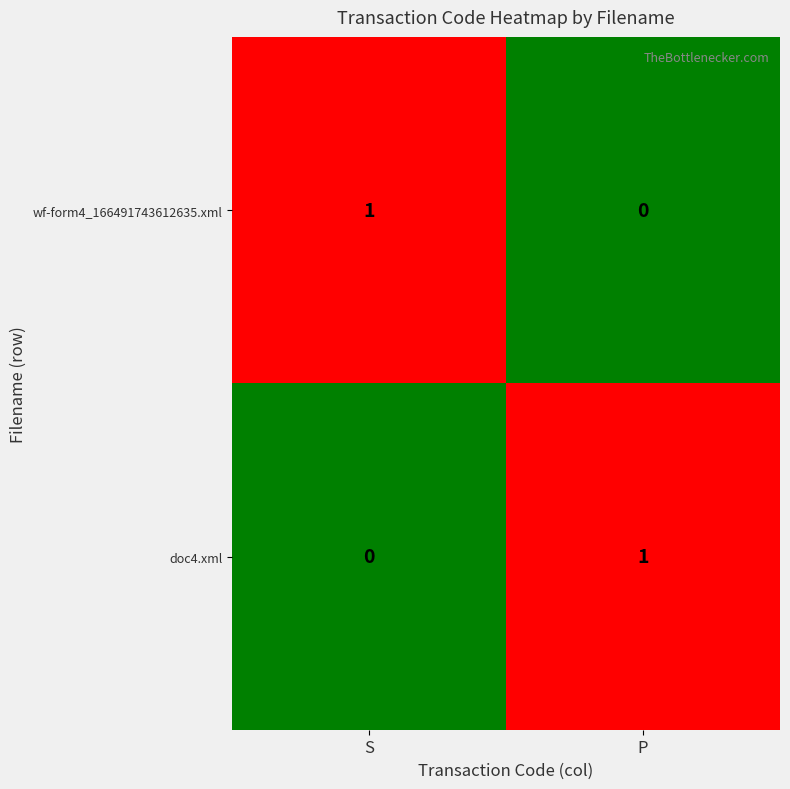

Reading right to left, transcribe all the data shown in this chart.

wf-form4_166491743612635.xml: P=0	S=1
doc4.xml: P=1	S=0